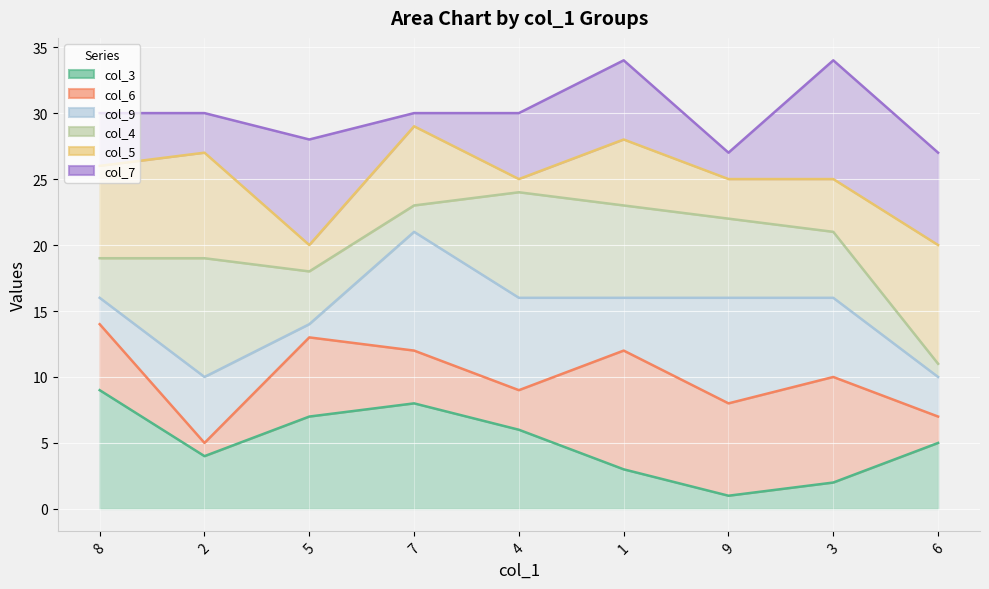

Count the number of categories in the chart.

9